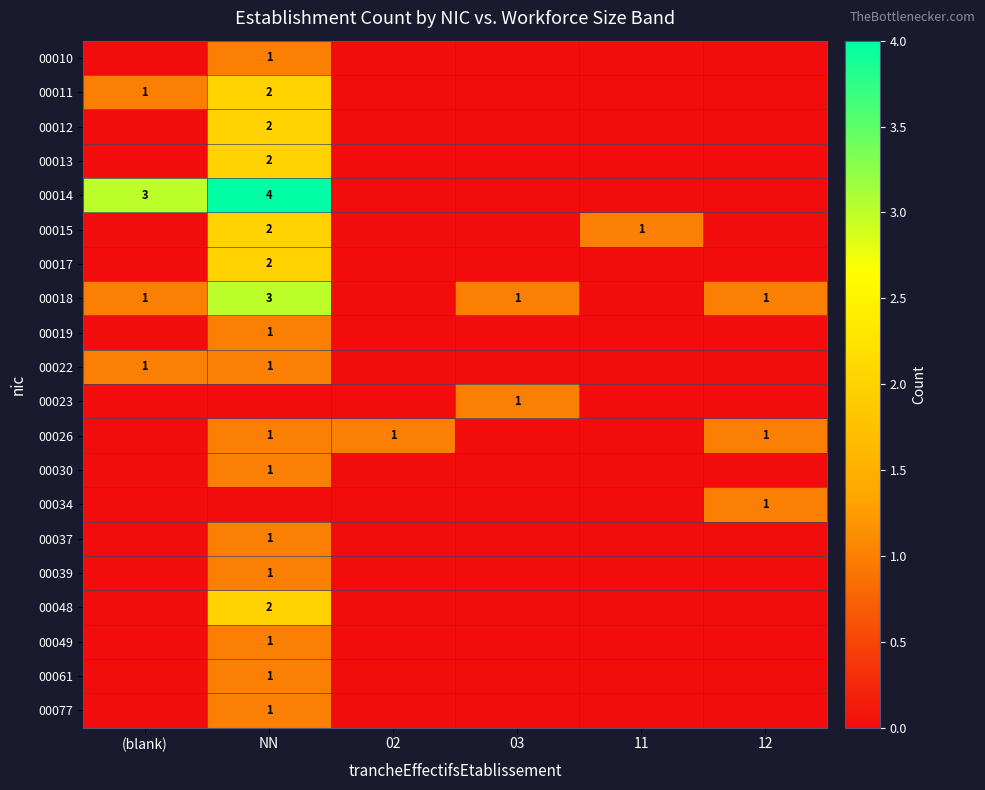

The value of 00049 at NN is 2. True or false?

False